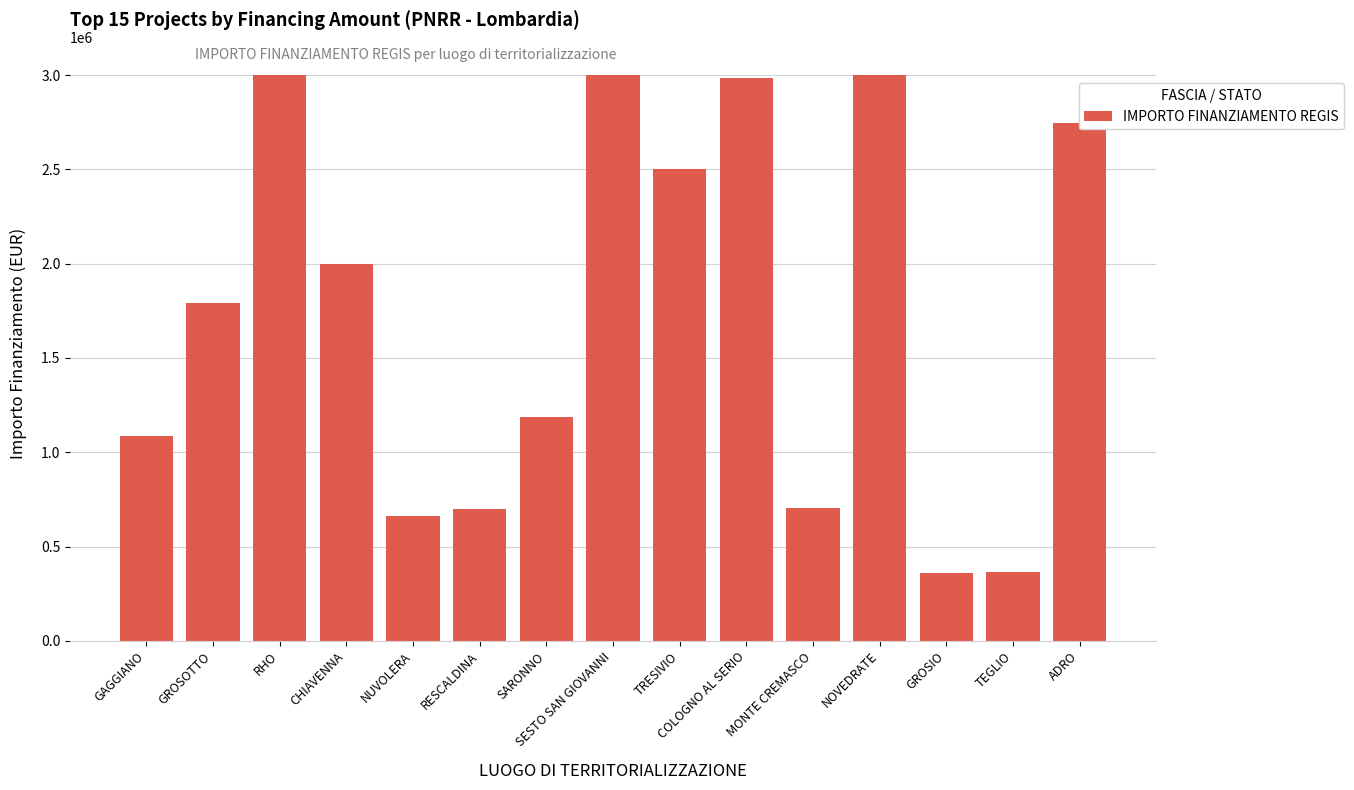

What is the change in value from GROSOTTO to RHO?

+1209481.6